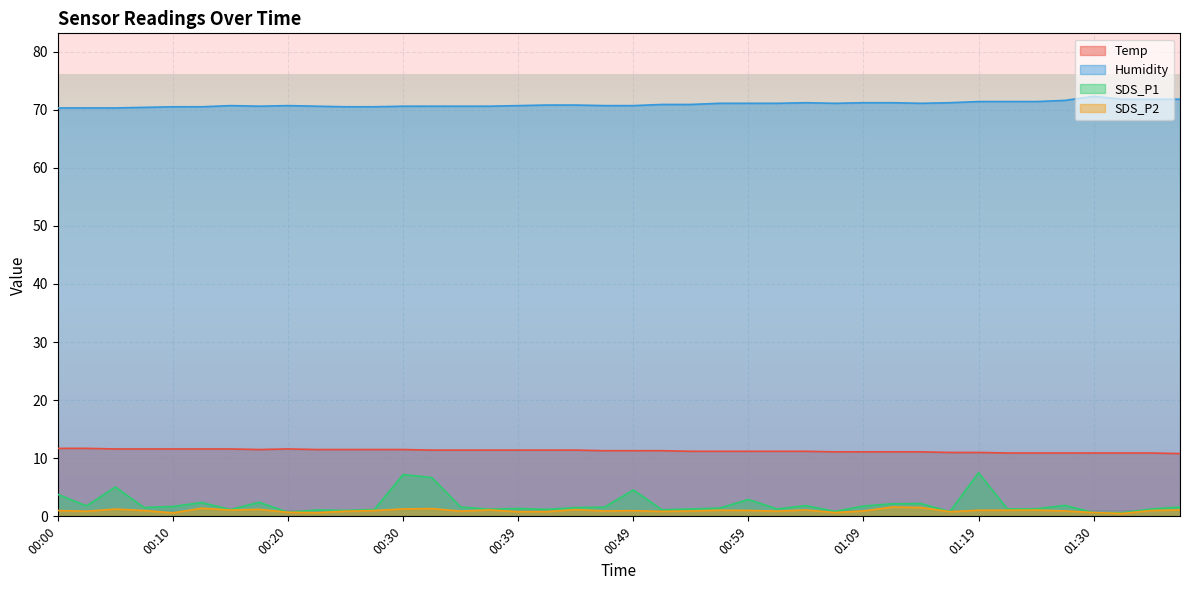

Reading left to right, transcribe all the data shown in this chart.

Temp: 11.7	11.7	11.6	11.6	11.6	11.6	11.6	11.5	11.6	11.5	11.5	11.5	11.5	11.4	11.4	11.4	11.4	11.4	11.4	11.3	11.3	11.3	11.2	11.2	11.2	11.2	11.2	11.1	11.1	11.1	11.1	11.0	11.0	10.9	10.9	10.9	10.9	10.9	10.9	10.8
Humidity: 70.3	70.3	70.3	70.4	70.5	70.5	70.7	70.6	70.7	70.6	70.5	70.5	70.6	70.6	70.6	70.6	70.7	70.8	70.8	70.7	70.7	70.9	70.9	71.1	71.1	71.1	71.2	71.1	71.2	71.2	71.1	71.2	71.4	71.4	71.4	71.6	72.3	71.8	71.8	71.8
SDS_P1: 3.8	1.8	5.0	1.5	1.7	2.4	1.2	2.4	0.7	1.1	1.0	1.2	7.2	6.7	1.6	1.2	1.4	1.2	1.5	1.6	4.5	1.1	1.3	1.4	2.9	1.3	1.9	0.8	1.8	2.2	2.2	0.8	7.5	1.3	1.3	1.9	0.7	0.6	1.3	1.6
SDS_P2: 1.0	0.9	1.2	1.0	0.6	1.4	1.1	1.2	0.7	0.6	0.9	1.0	1.3	1.3	0.9	1.1	0.8	0.8	1.1	0.9	1.0	0.8	0.9	1.1	1.0	0.9	1.1	0.7	0.9	1.6	1.5	0.8	1.1	1.1	1.1	0.9	0.7	0.5	1.0	1.1